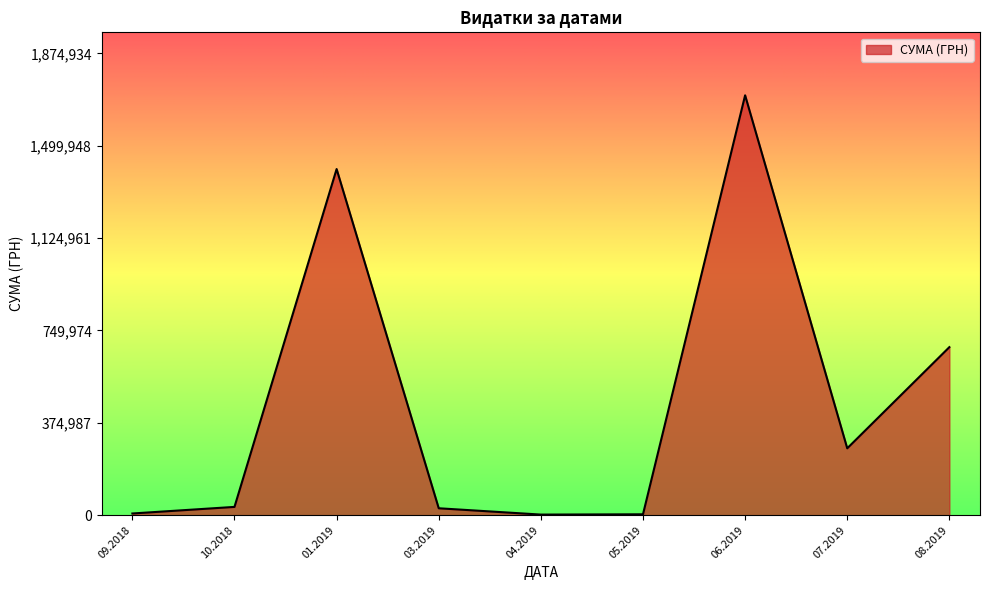

What is the maximum value shown in the chart?

1704485.8